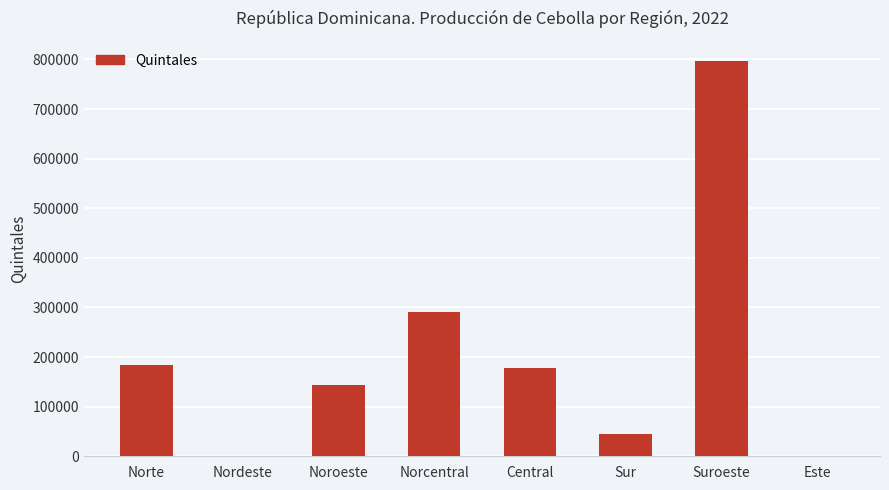

Where is the data nearest to the value 398685?

Norcentral